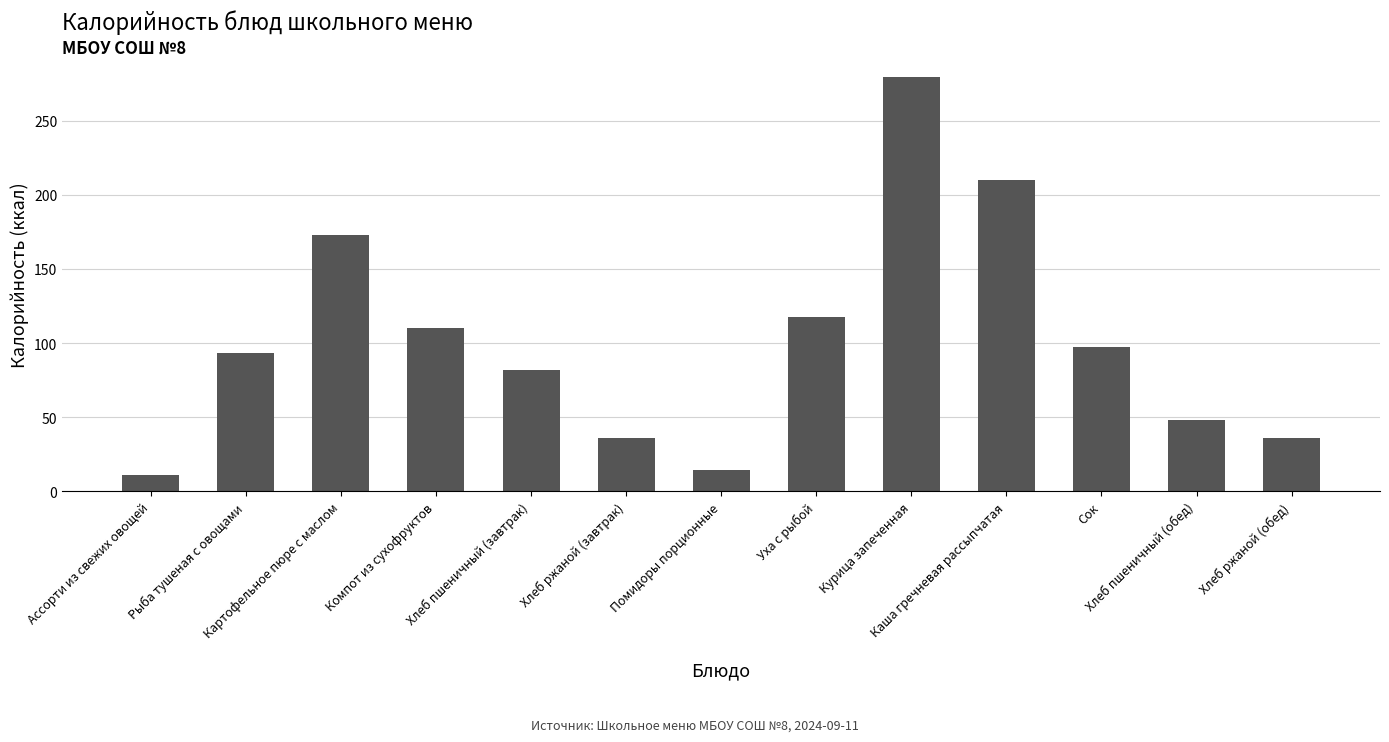

What is the smallest value displayed?

11.0